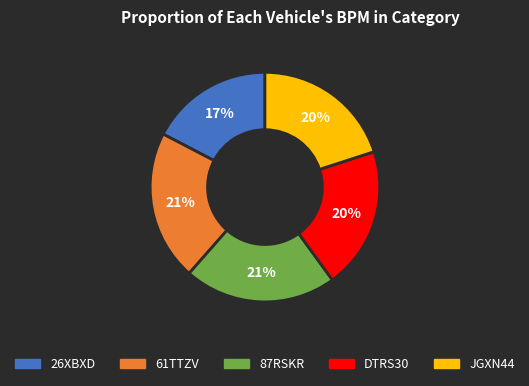

Combined, do 87RSKR and DTRS30 account for over 50%?

No